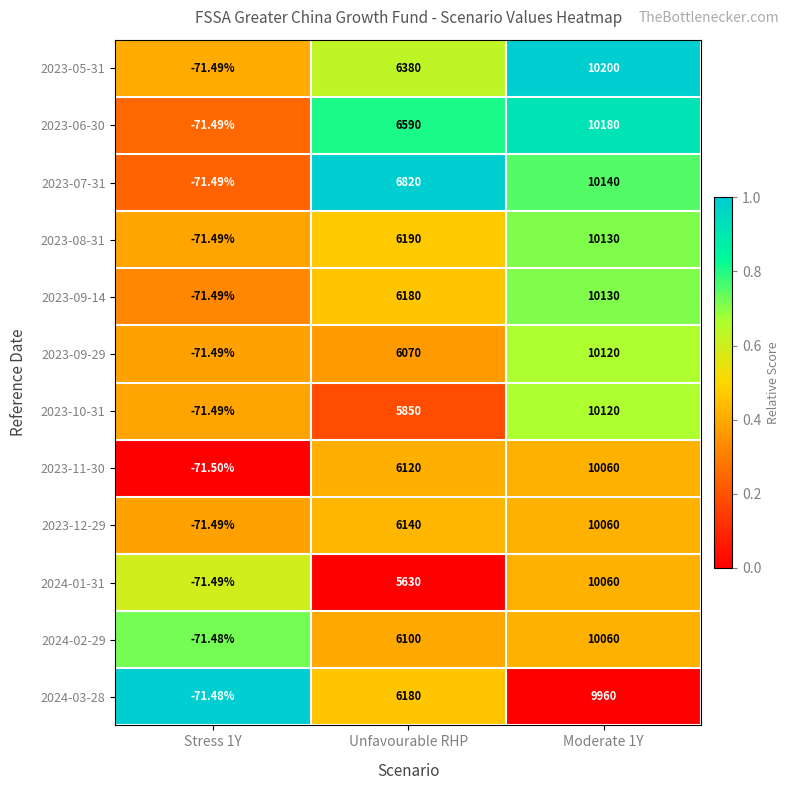

Which series has the largest total across all categories?

2023-07-31